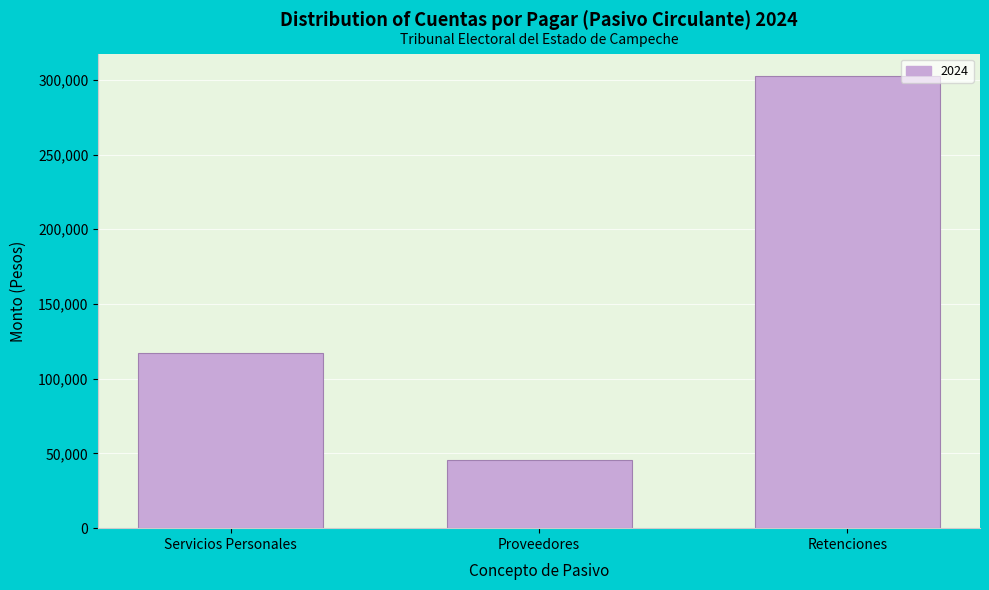

Reading left to right, extract all data points from this chart.

116898.2	45290.2	302308.2